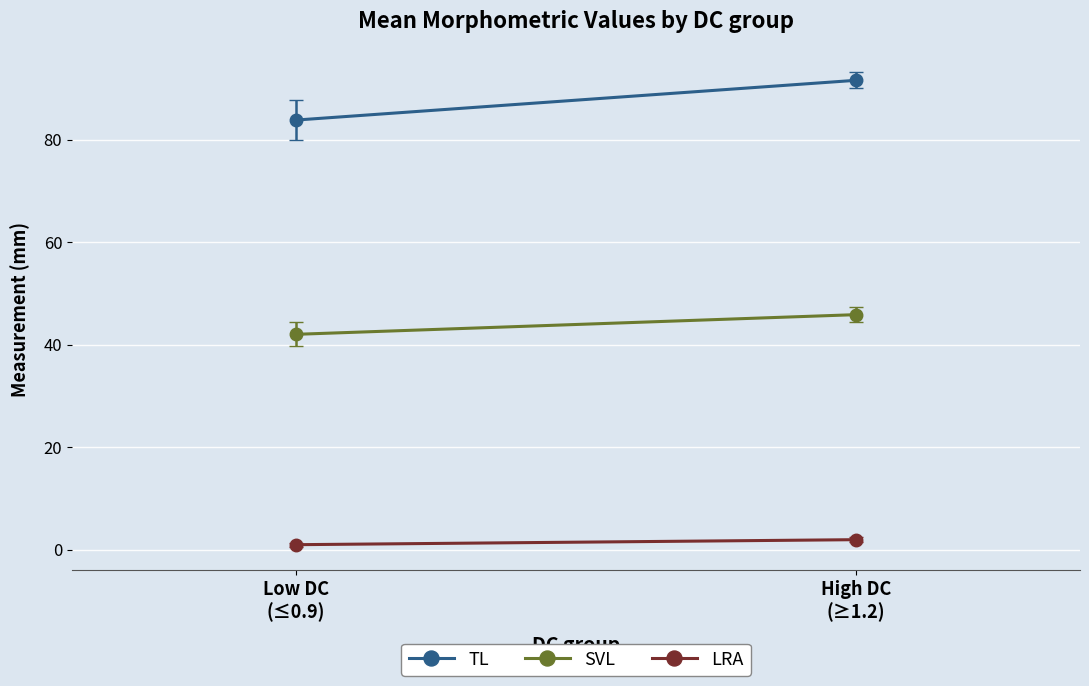

Is this an area chart (filled region under the line)?

No